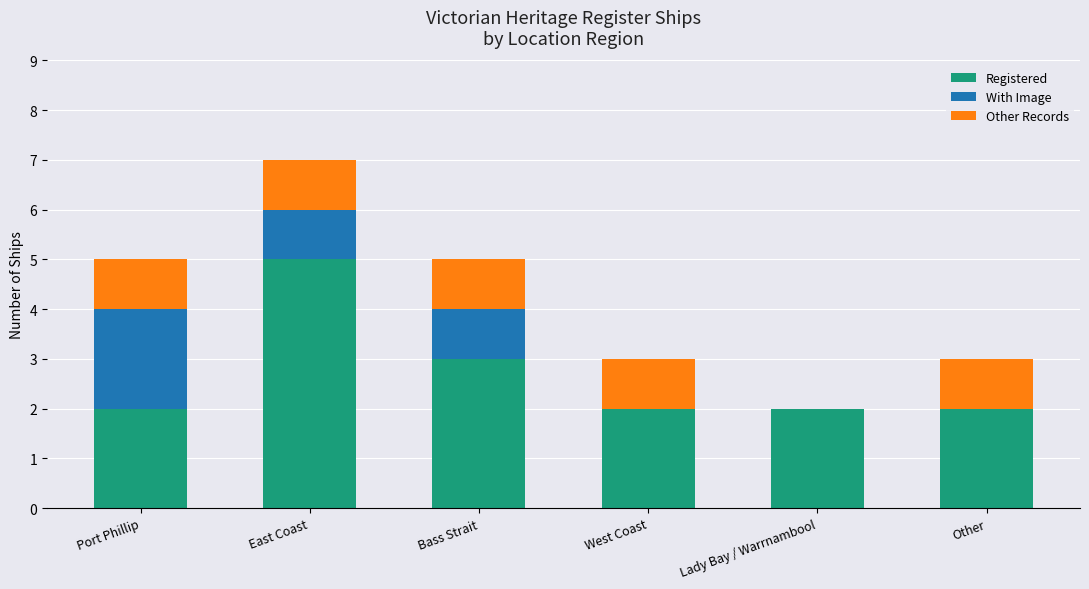

What is the total value across all series at Lady Bay / Warrnambool?

2